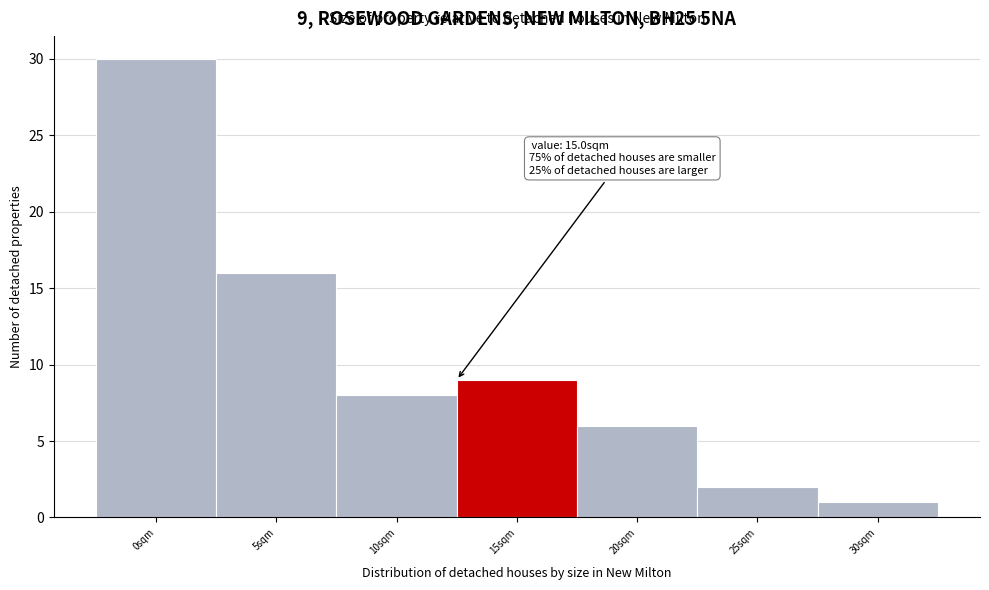

Reading left to right, what are all the values shown in this chart?

0sqm=30	5sqm=16	10sqm=8	15sqm=9	20sqm=6	25sqm=2	30sqm=1